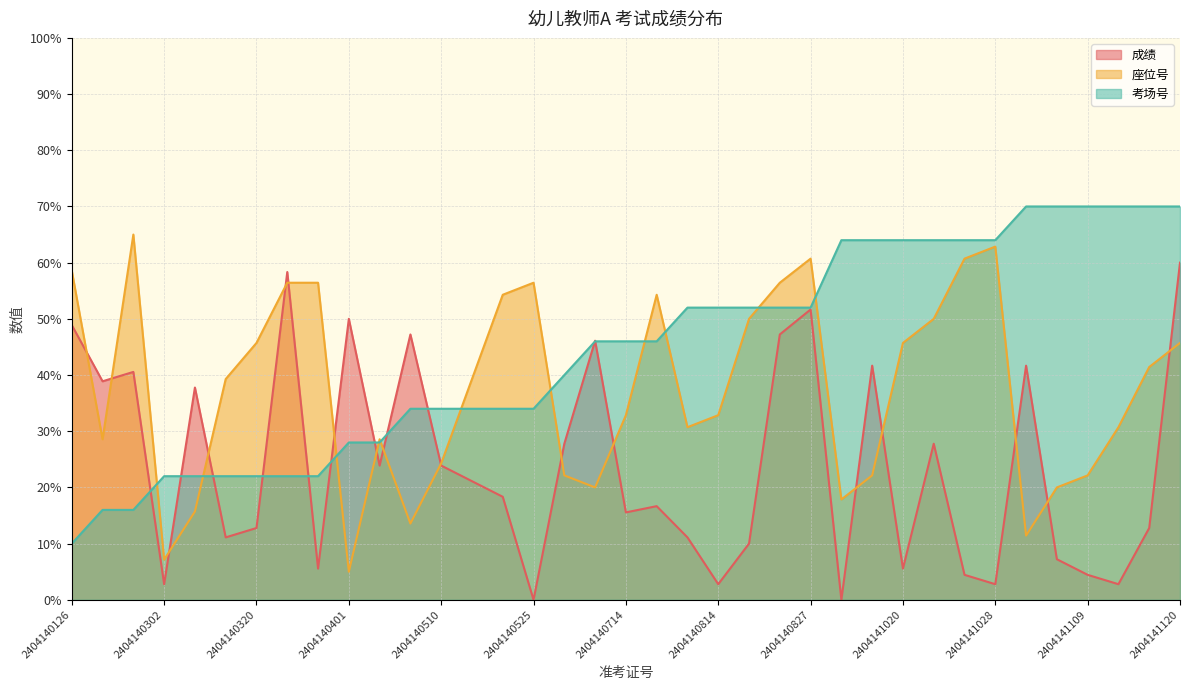

The value of 考场号 at 2404141007 is 13.8. True or false?

False